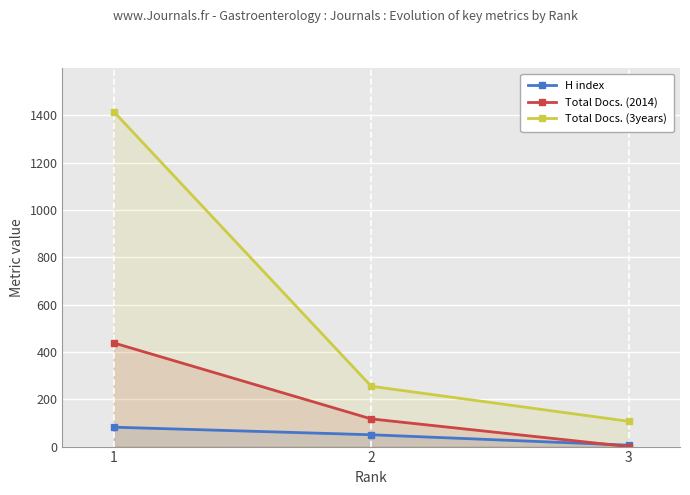

Which series changed the most between 1 and 2?

Total Docs. (3years)